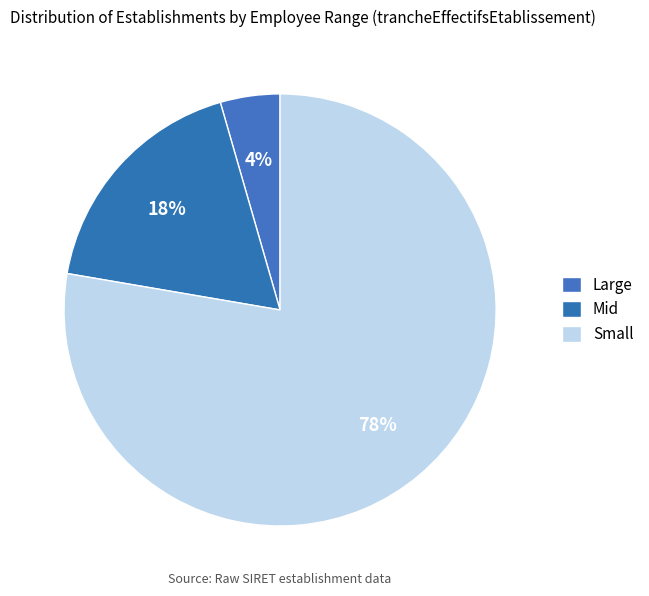

How many slices are in this pie chart?

3